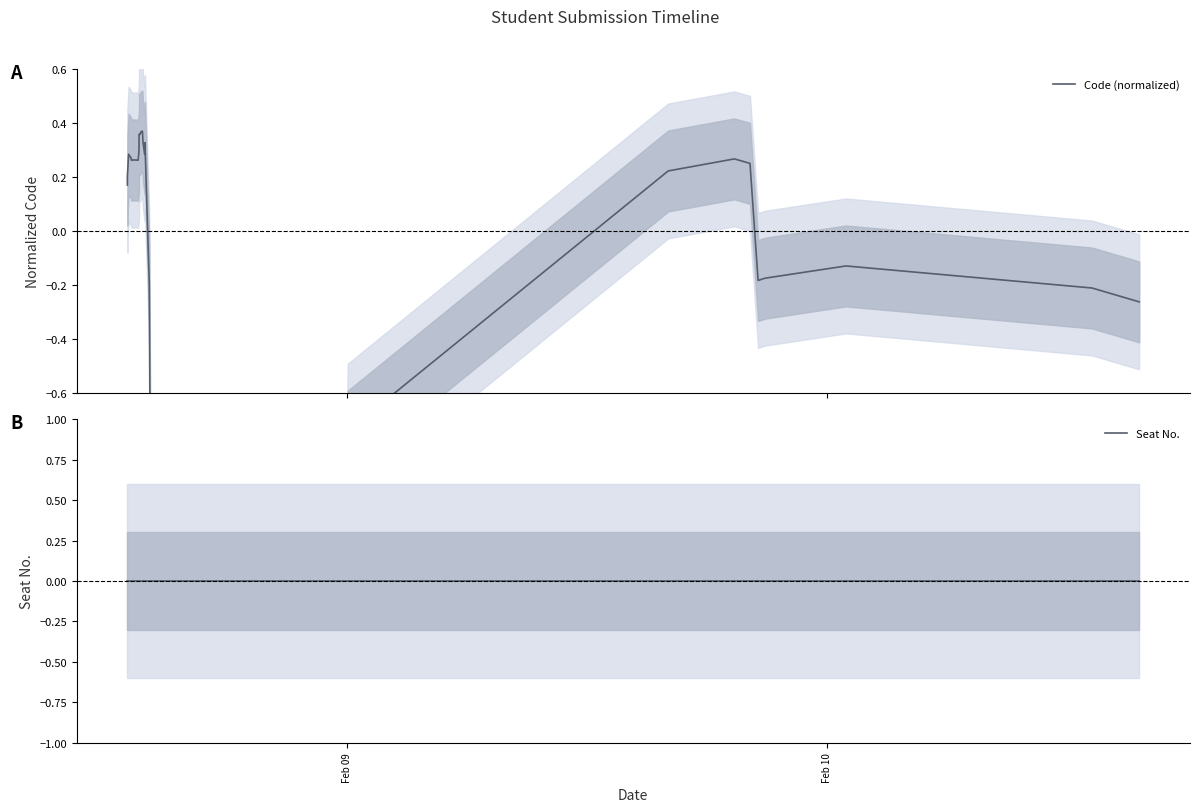

Does the chart display data point markers on the line(s)?

No